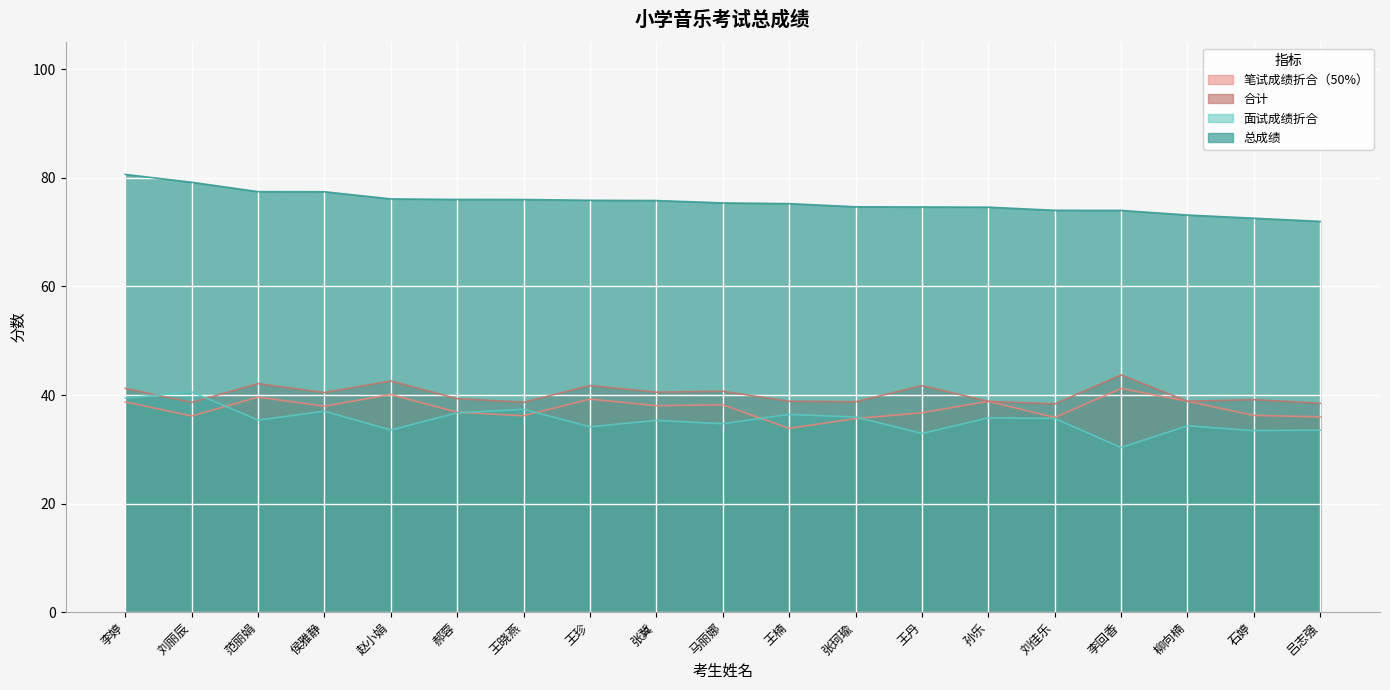

Rank the series at 赵小娟 from lowest to highest value.

面试成绩折合, 笔试成绩折合（50%）, 合计, 总成绩